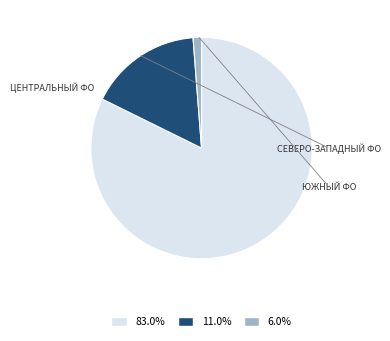

Count the number of slices in the pie.

3